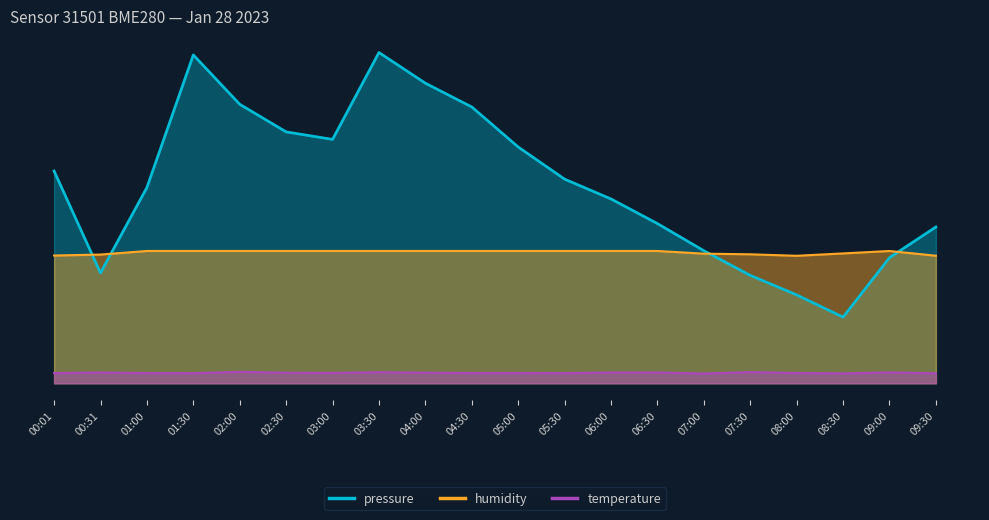

Reading left to right, list all the values displayed in this chart.

pressure: 00:01=64.2	00:31=33.4	01:00=59.2	01:30=99.3	02:00=84.3	02:30=76.0	03:00=73.7	03:30=100.0	04:00=90.7	04:30=83.5	05:00=71.4	05:30=61.7	06:00=55.7	06:30=48.3	07:00=40.1	07:30=32.6	08:00=26.7	08:30=20.0	09:00=38.0	09:30=47.3
temperature: 00:01=3.1	00:31=3.3	01:00=3.1	01:30=3.0	02:00=3.5	02:30=3.2	03:00=3.1	03:30=3.3	04:00=3.2	04:30=3.1	05:00=3.1	05:30=3.1	06:00=3.3	06:30=3.3	07:00=2.9	07:30=3.4	08:00=3.1	08:30=3.0	09:00=3.3	09:30=3.0
humidity: 00:01=38.6	00:31=38.9	01:00=40.0	01:30=40.0	02:00=40.0	02:30=40.0	03:00=40.0	03:30=40.0	04:00=40.0	04:30=40.0	05:00=40.0	05:30=40.0	06:00=40.0	06:30=40.0	07:00=39.2	07:30=39.0	08:00=38.5	08:30=39.3	09:00=40.0	09:30=38.6